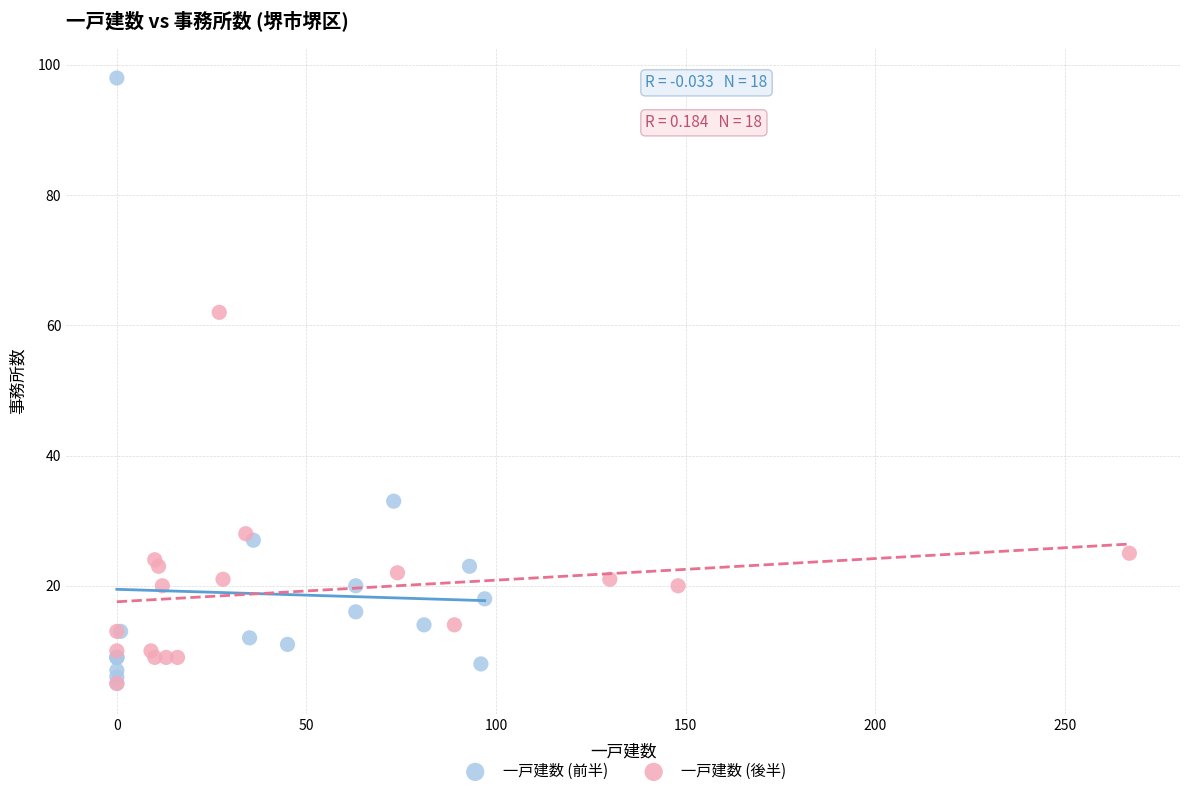

Which series reaches the maximum Y coordinate?

一戸建数 (前半)